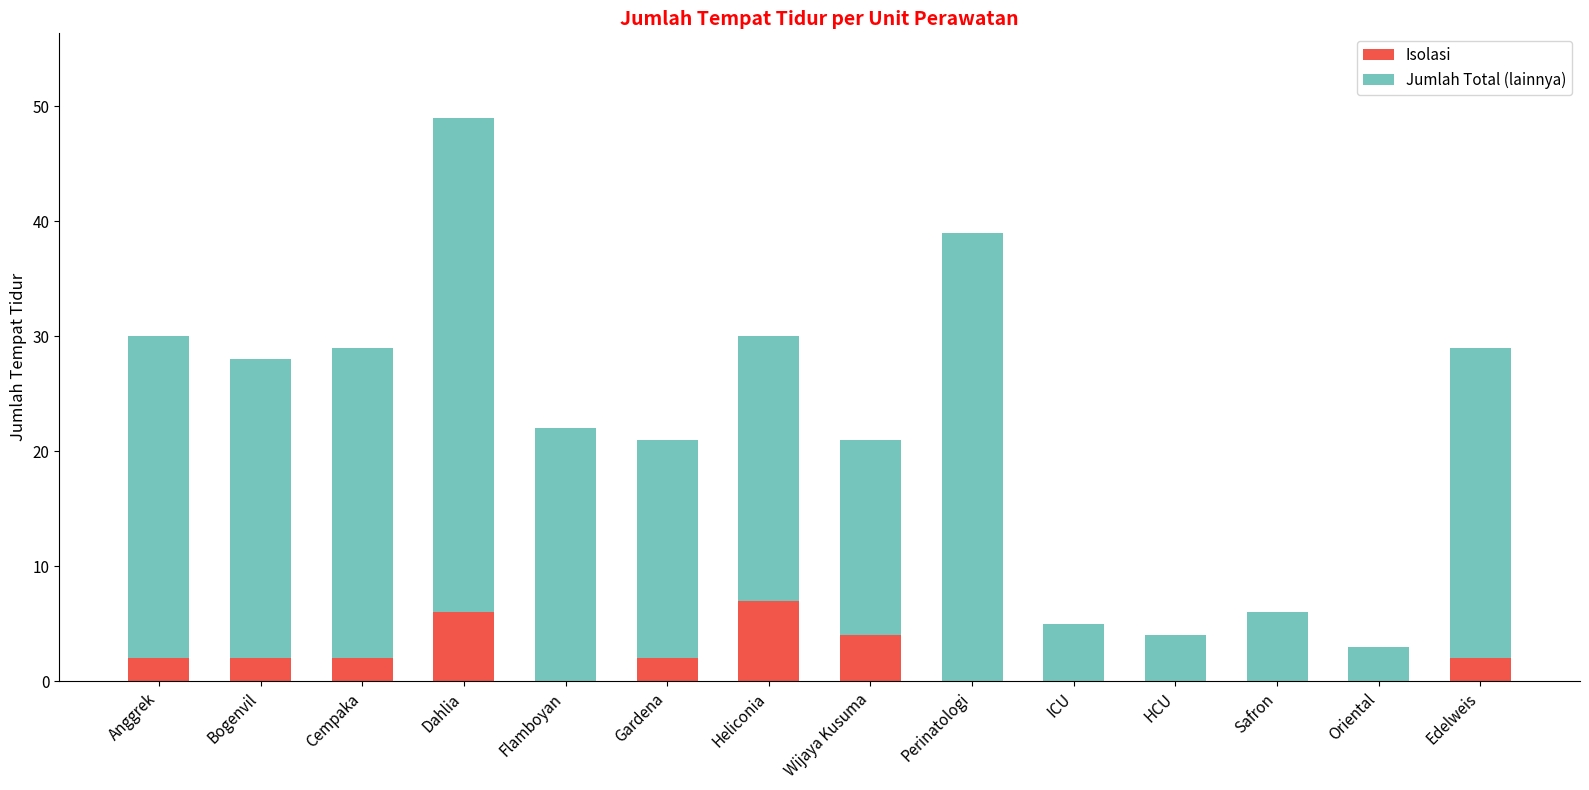

What is the highest value of the Isolasi series?

7